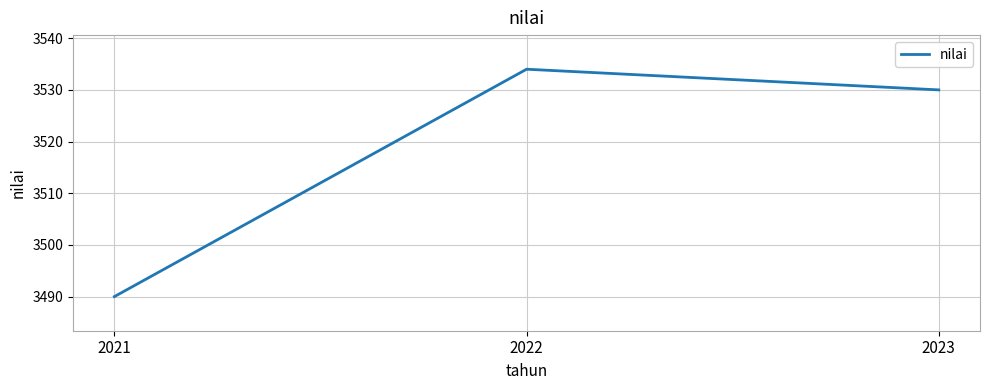

Which label corresponds to the largest value in the chart?

2022